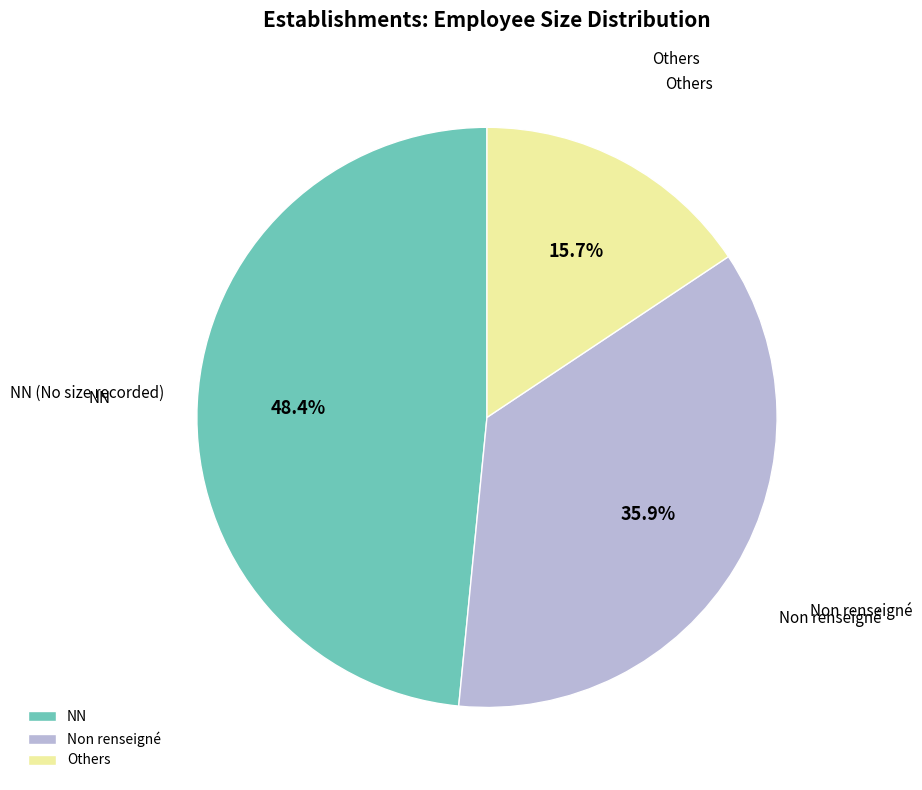

Does NN represent more than half of the total?

No